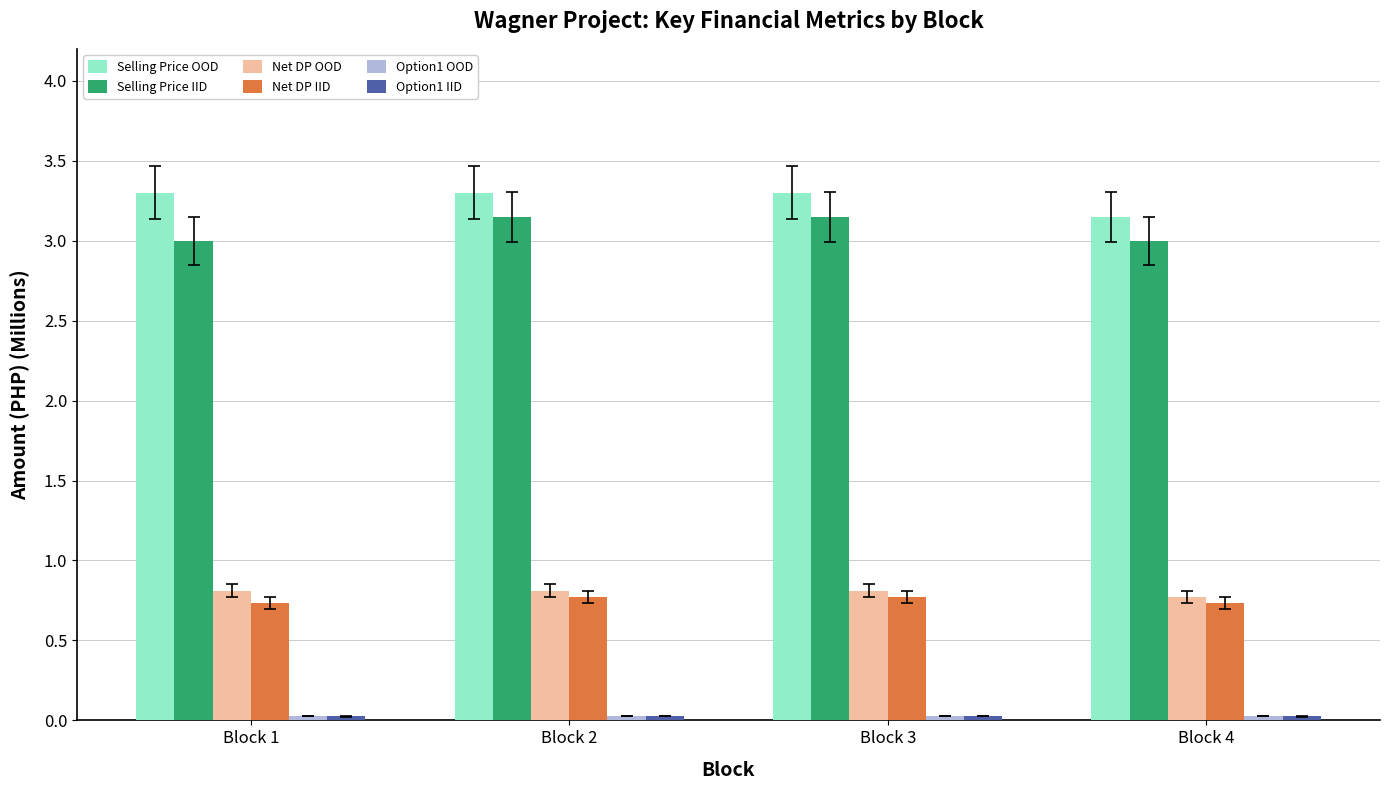

At how many categories does at least one series exceed 2?

4